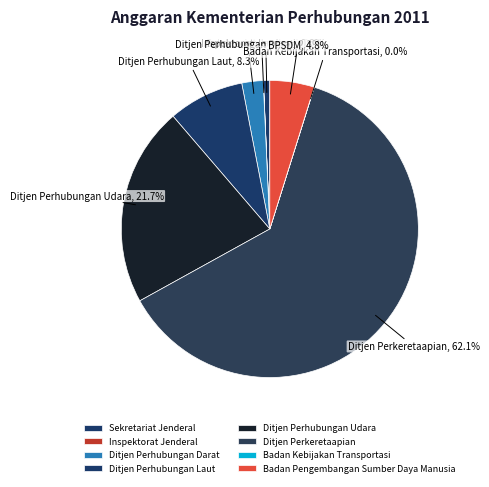

Rank the categories by value from highest to lowest.

Ditjen Perkeretaapian, Ditjen Perhubungan Udara, Ditjen Perhubungan Laut, Badan Pengembangan Sumber Daya Manusia, Ditjen Perhubungan Darat, Sekretariat Jenderal, Badan Kebijakan Transportasi, Inspektorat Jenderal